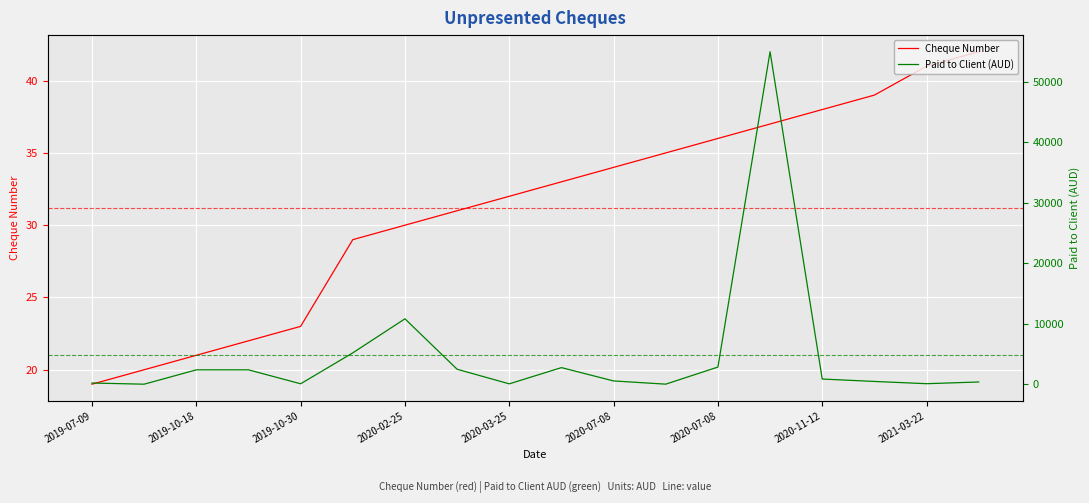

What is the minimum value shown in the chart?

1.5